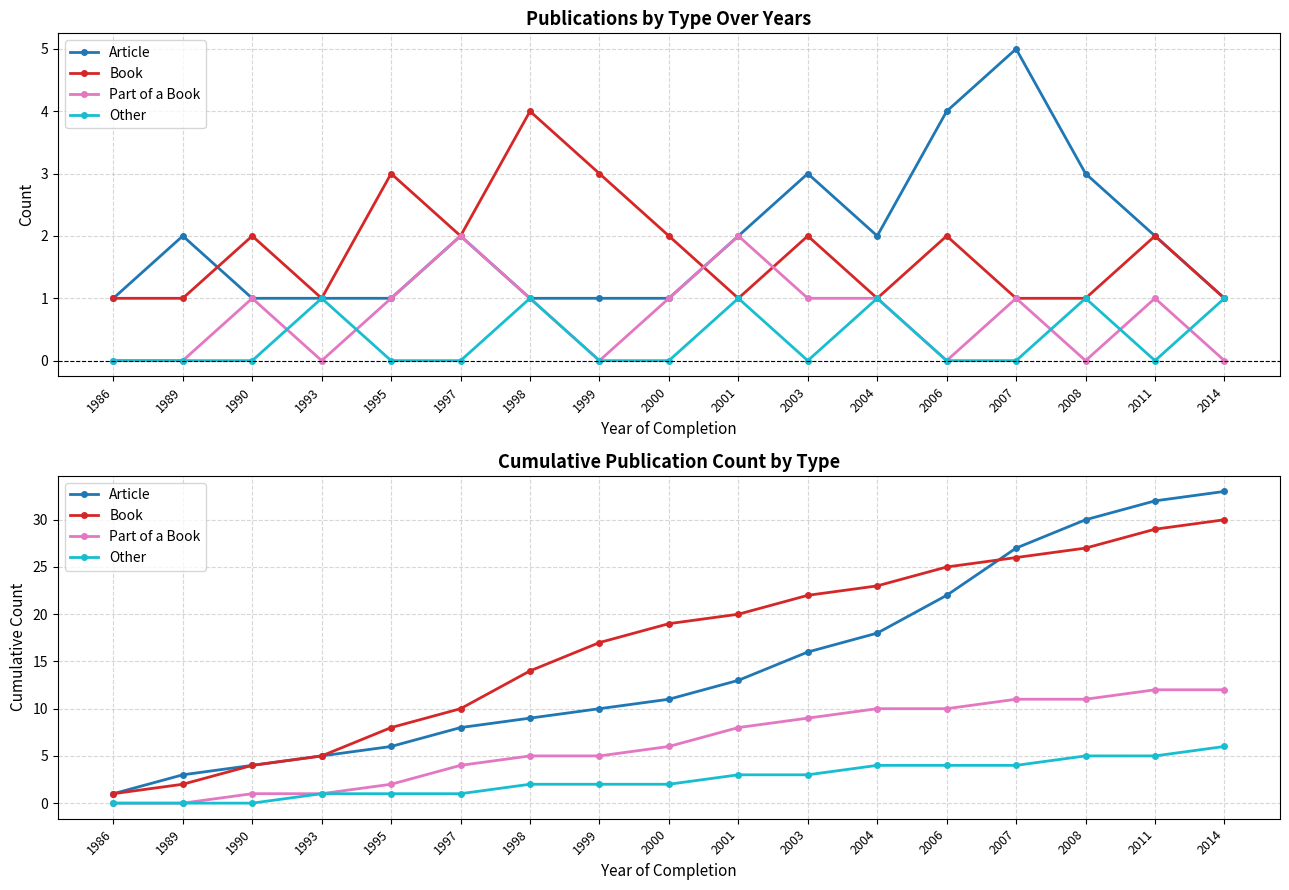

Is the value of Article at 2004 greater than the value of Other at 1990?

Yes